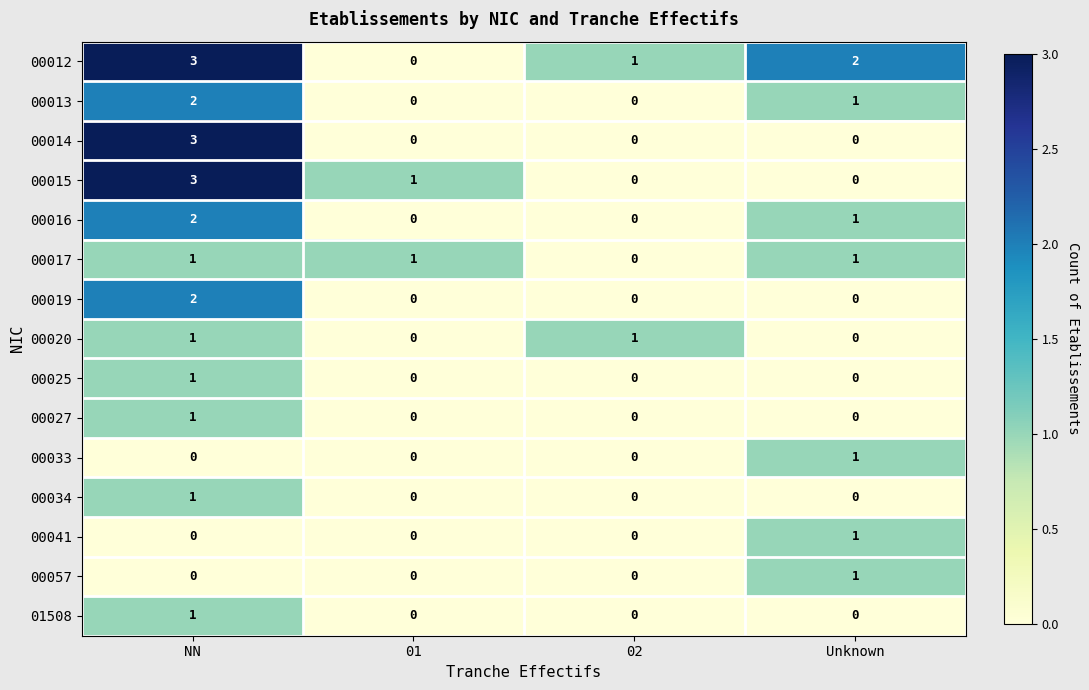

What is the difference between the 00014 values at NN and 02?

3